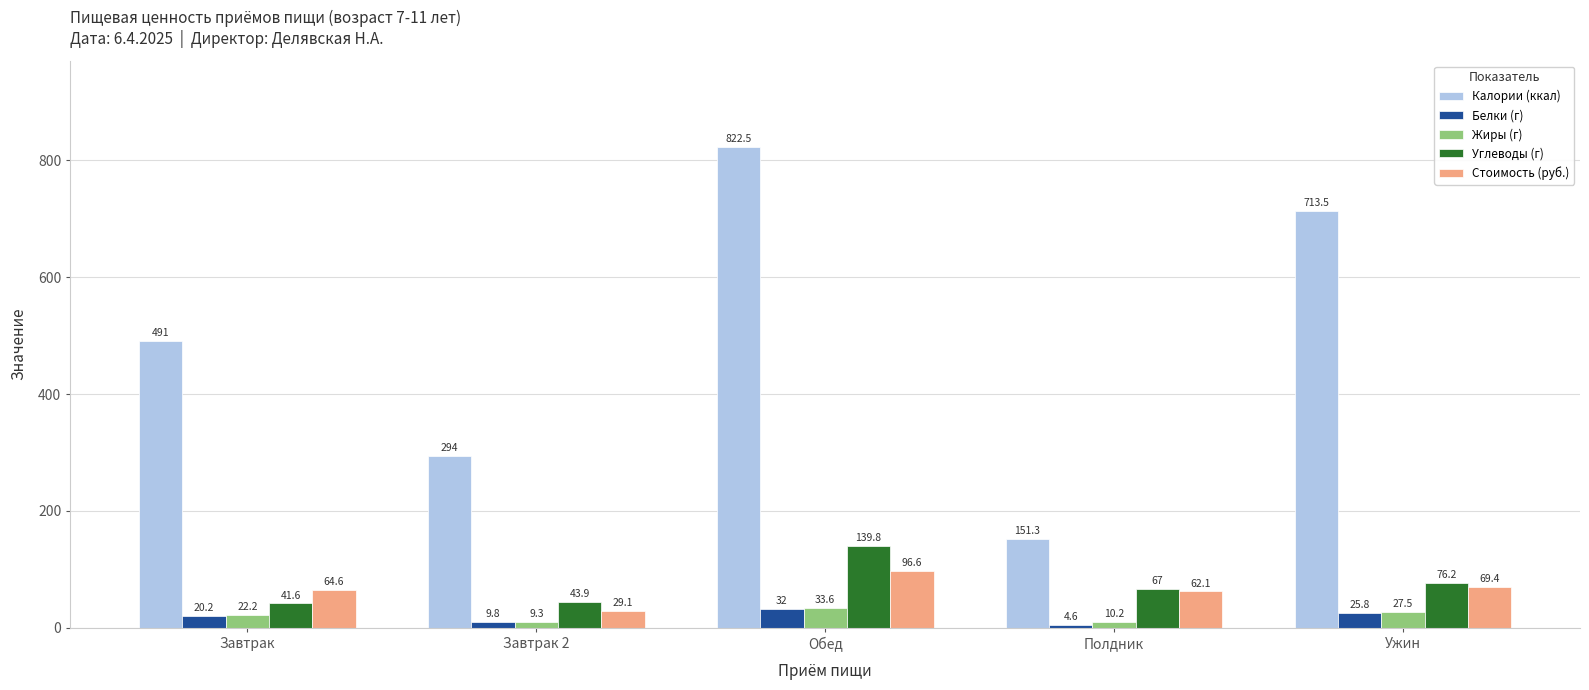

What is the difference between the highest and lowest values at Обед?

790.5